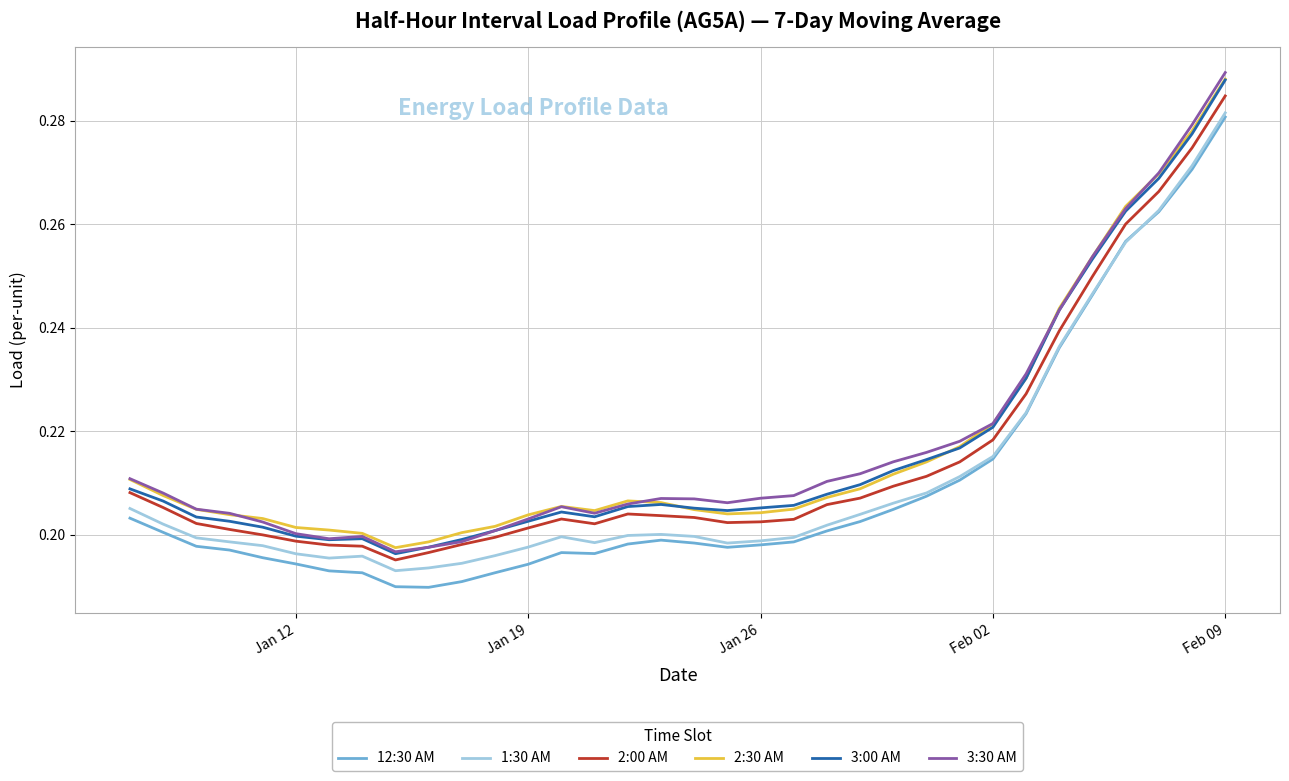

Which series has the widest spread of values?

3:30 AM